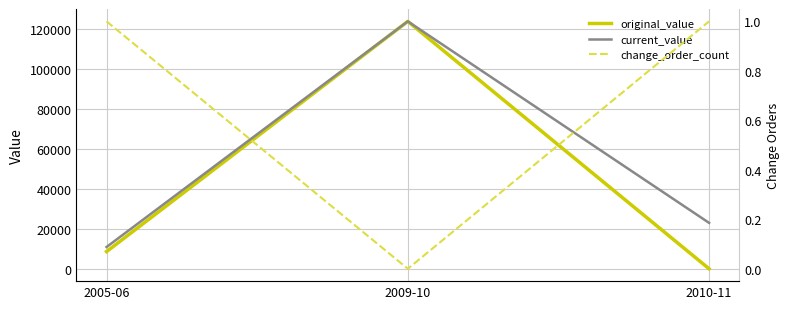

Reading left to right, transcribe all the data shown in this chart.

original_value: 8600	124000	0
current_value: 10900	124000	23000
change_order_count: 1	0	1